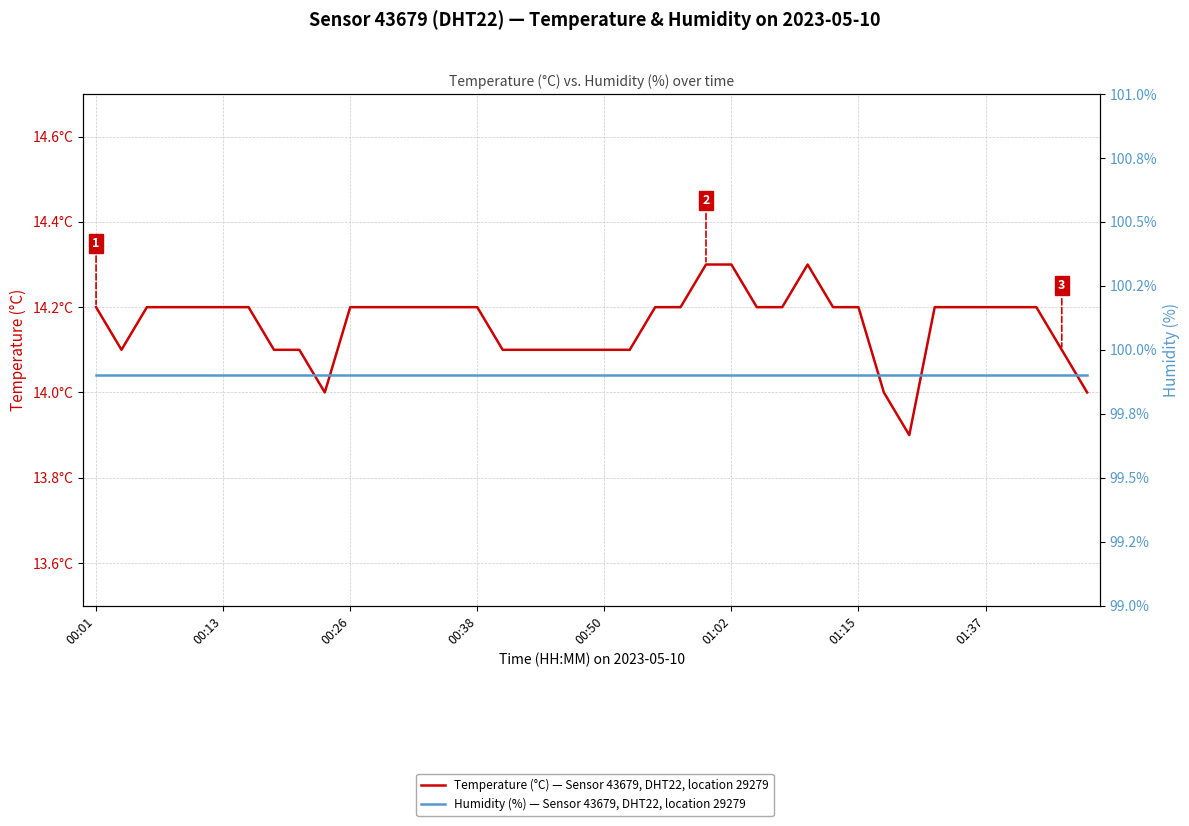

True or false: Temperature (°C) — Sensor 43679, DHT22, location 29279 has a value of 14.2 at 34.

True